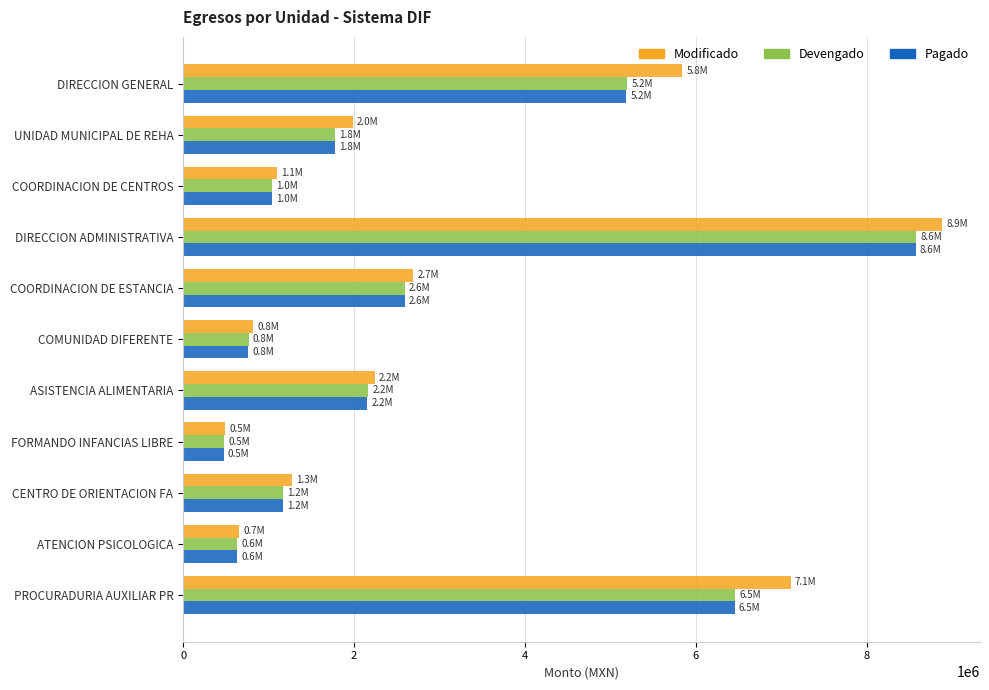

Which label corresponds to the smallest value in the chart?

FORMANDO INFANCIAS LIBRE